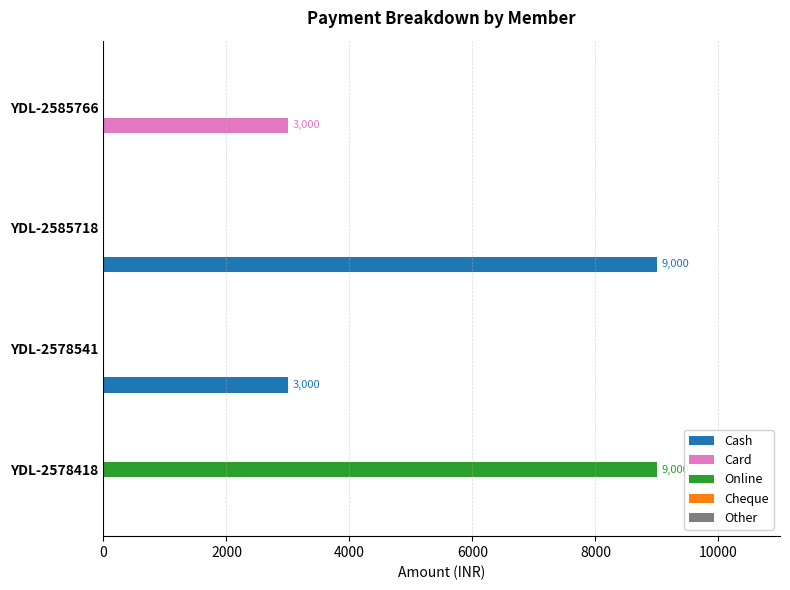

Where is Cash nearest to the value 4500?

YDL-2578541